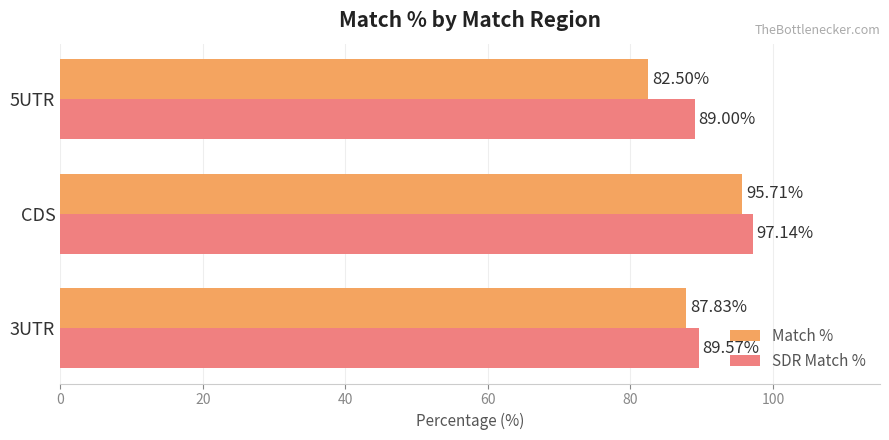

What is the difference between the SDR Match % values at 3UTR and 5UTR?

0.6